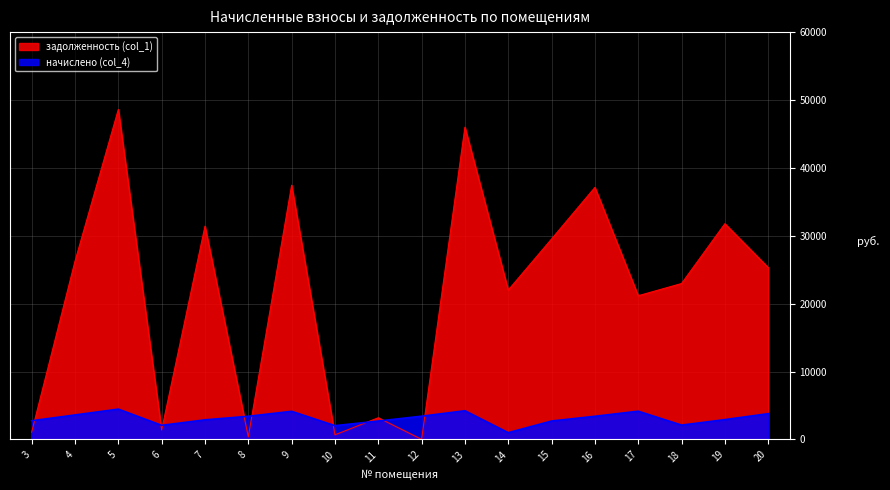

In начислено (col_4), how many points are higher than both neighbors (excluding endpoints)?

4